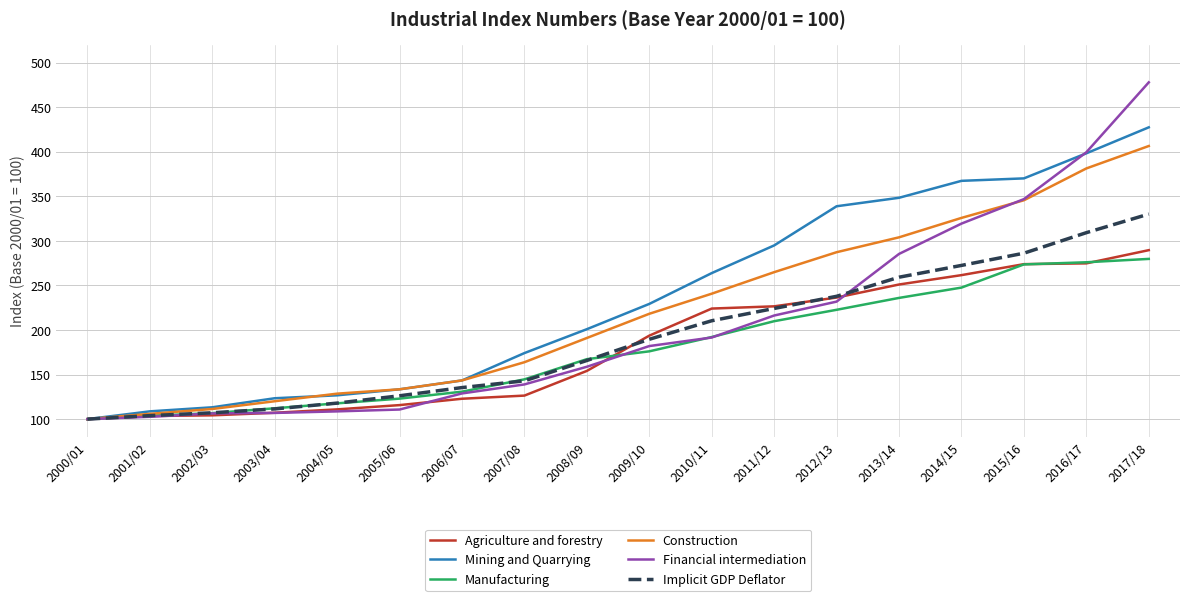

What is the highest value of the Implicit GDP Deflator series?

330.0